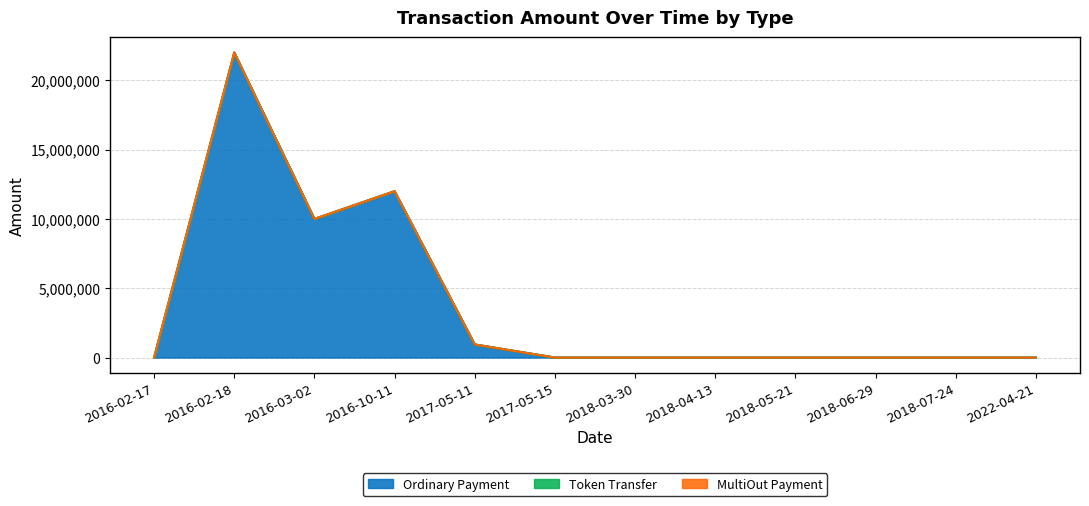

At which label is Token Transfer closest to 0?

2016-02-17